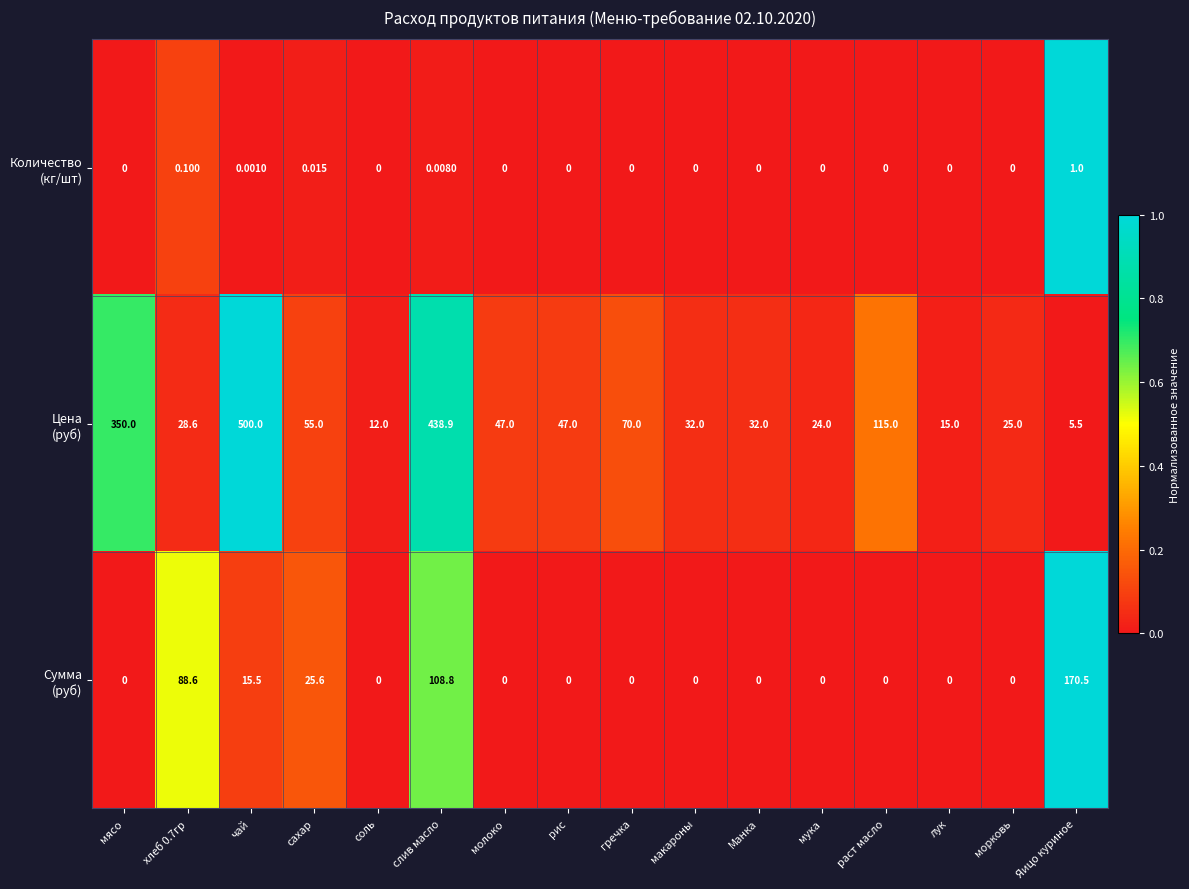

At which category is the sum across all series the highest?

слив масло